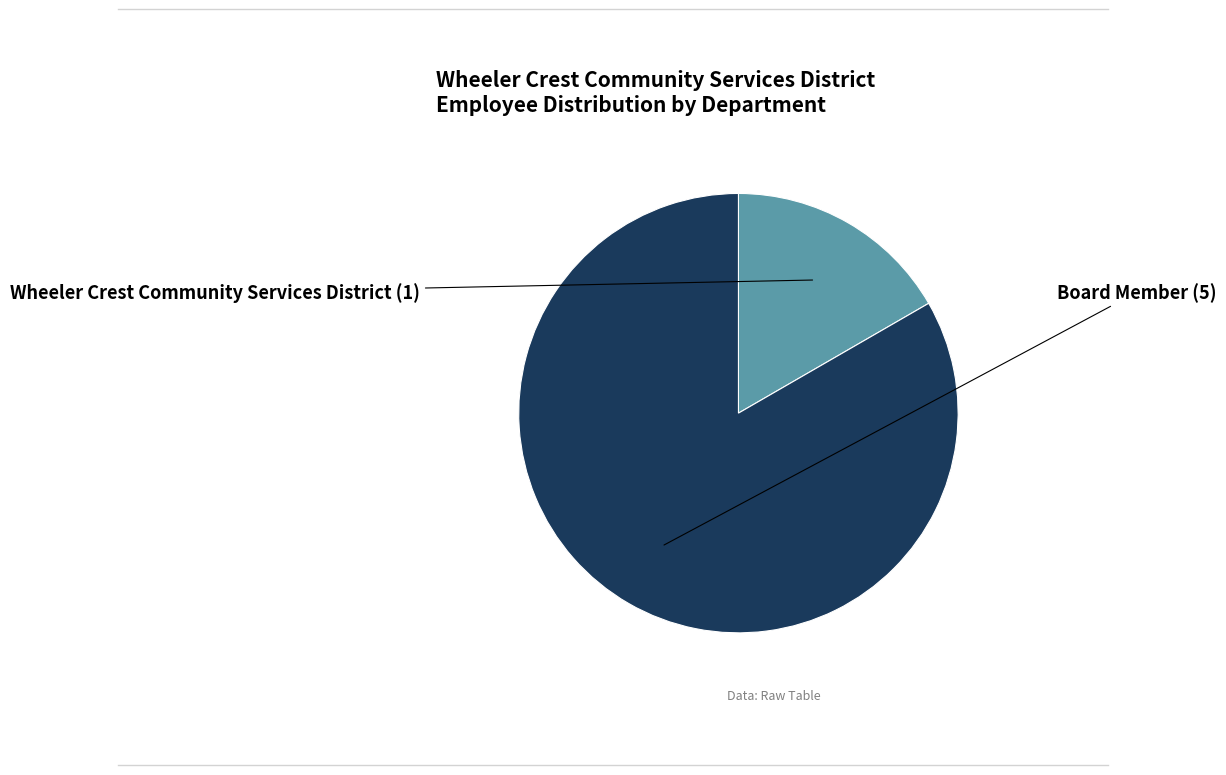

Is there any slice that represents more than half of the pie?

Yes